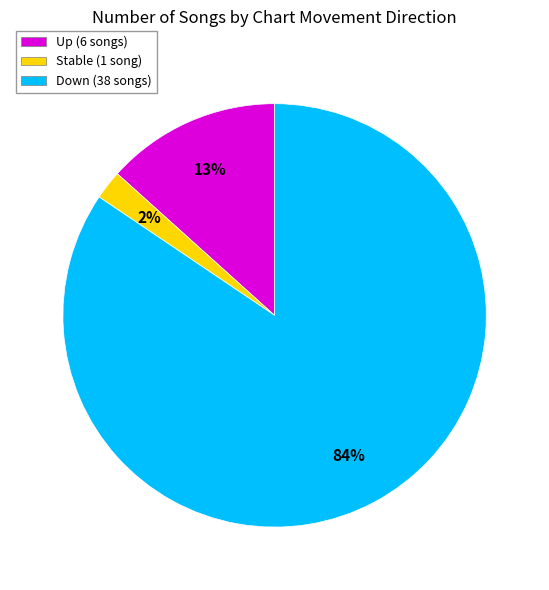

To the nearest percent, what is the average slice percentage?

33%